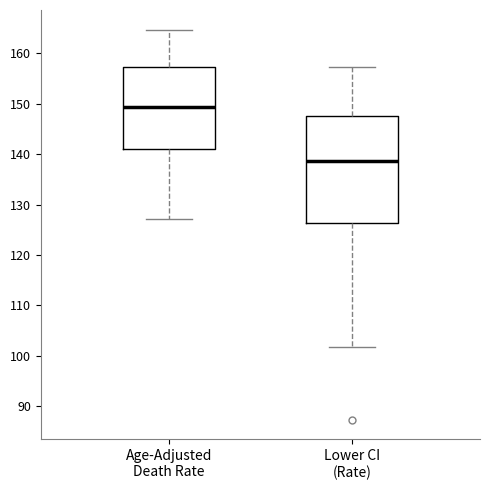

Where is the upper edge of the box for Lower CI (Rate) on the y-axis? The values are not printed on the chart, so give them approximately, as read against the axis.

148